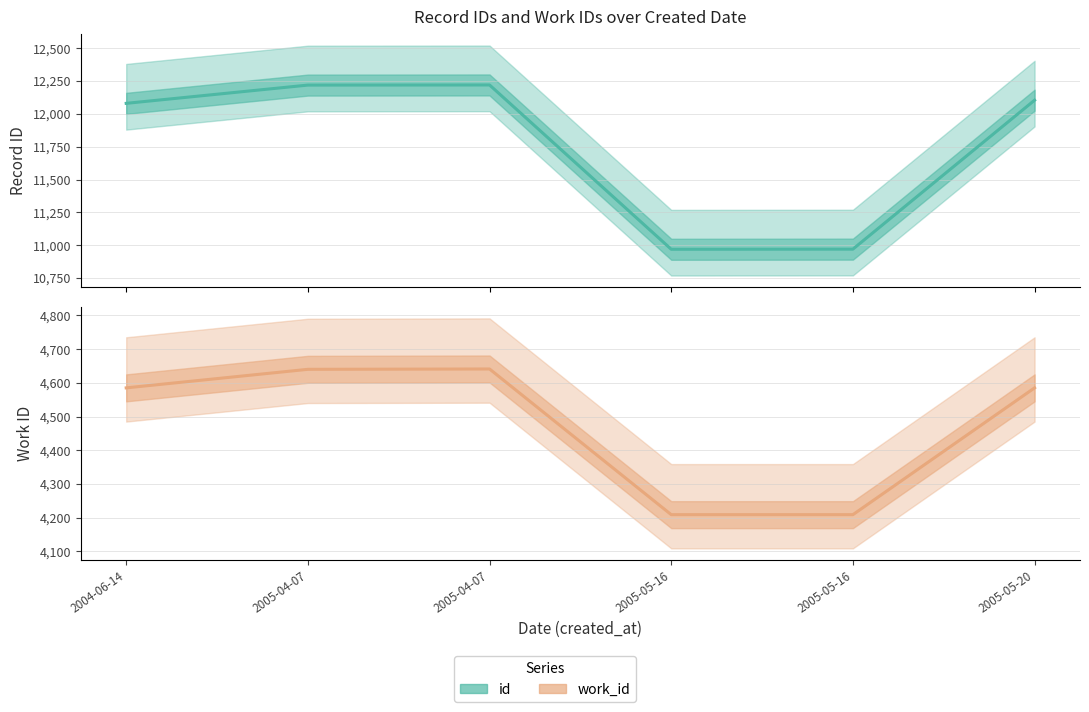

What is the label of the 6th point from the left?

2005-05-20